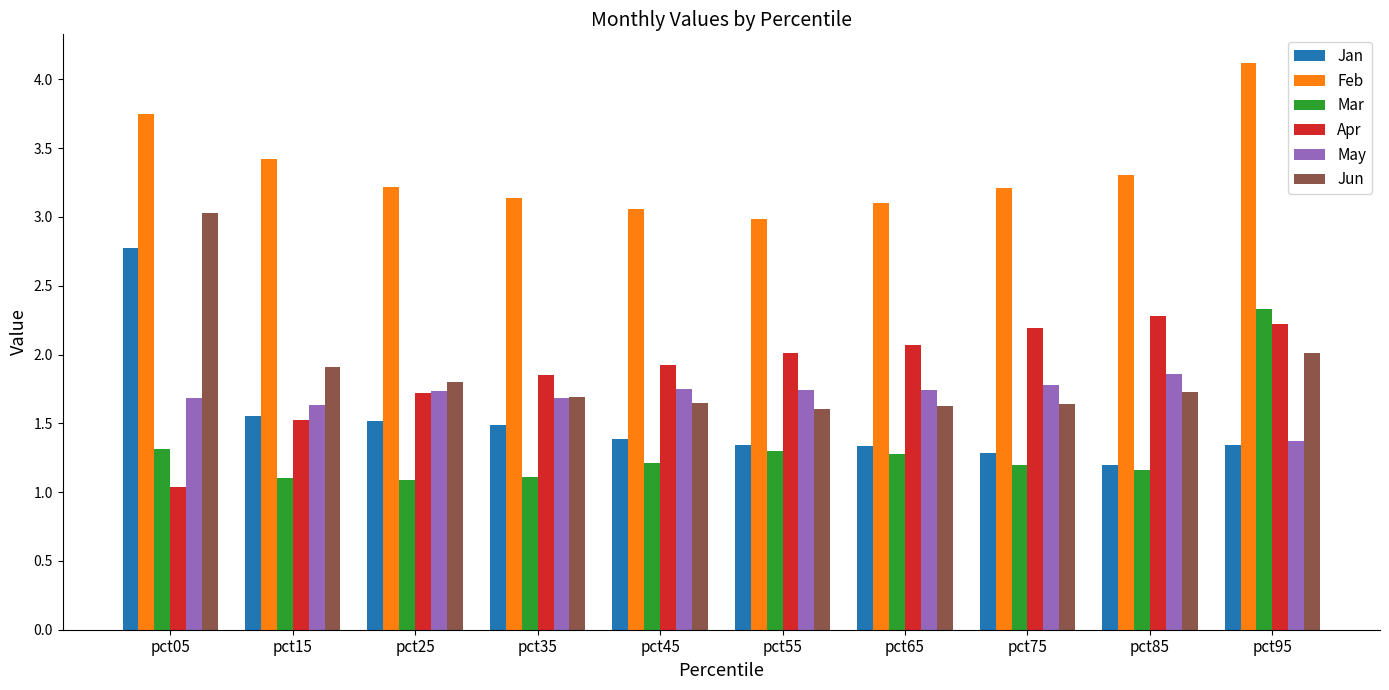

Which series has the widest spread of values?

Jan